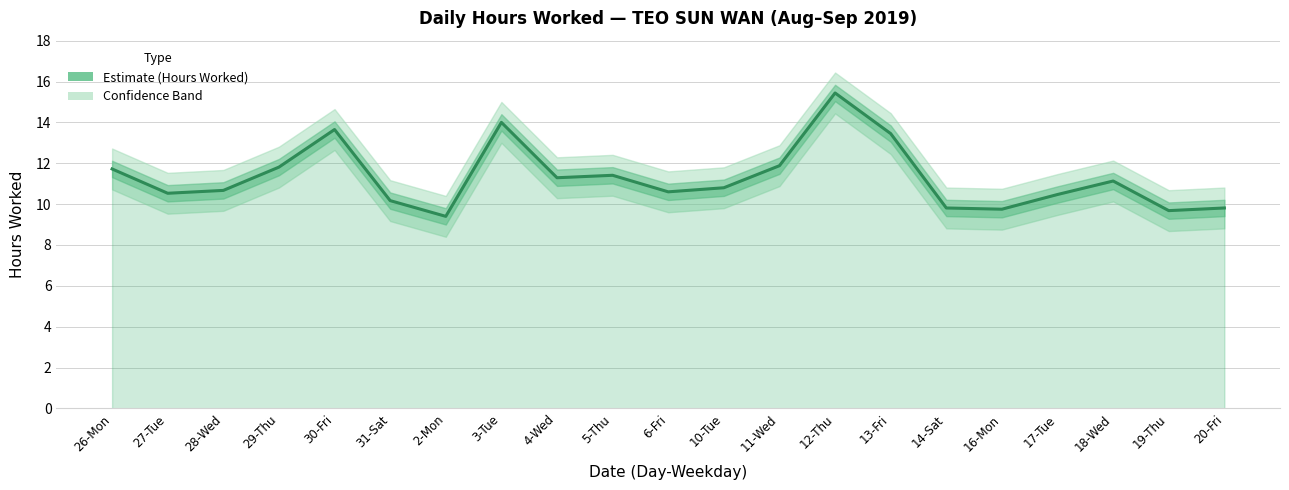

Which has a higher value, 31-Sat or 13-Fri?

13-Fri